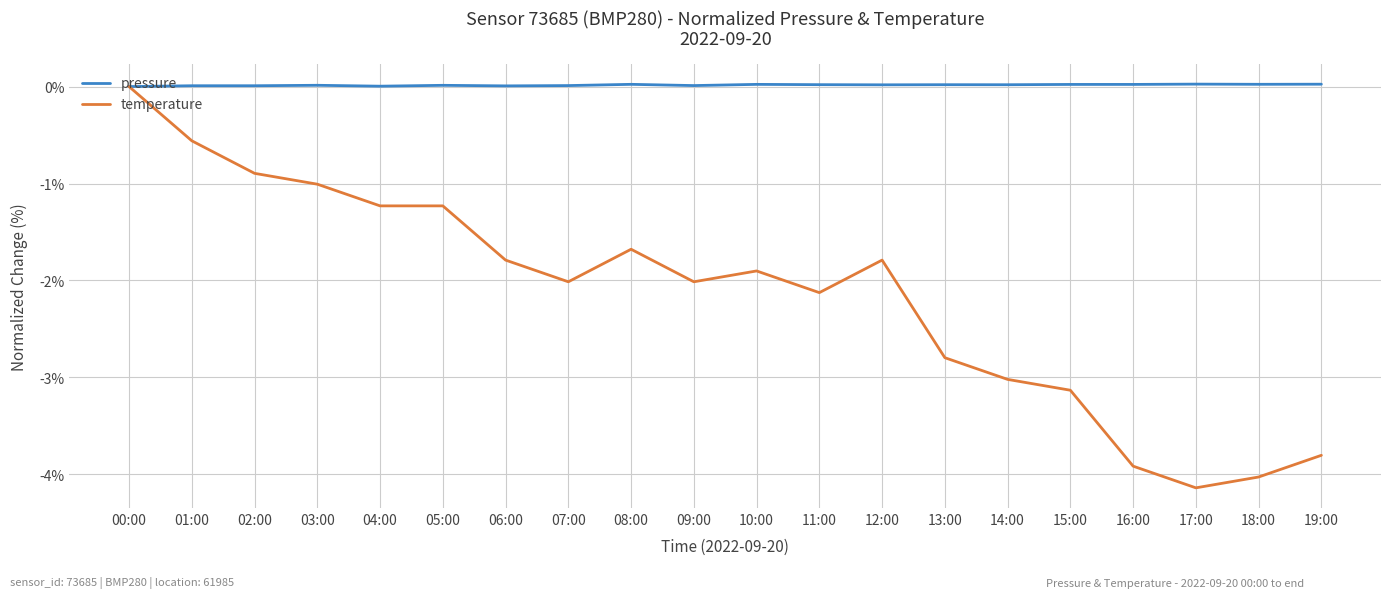

At 12:00, list the series in order from smallest to largest.

temperature, pressure